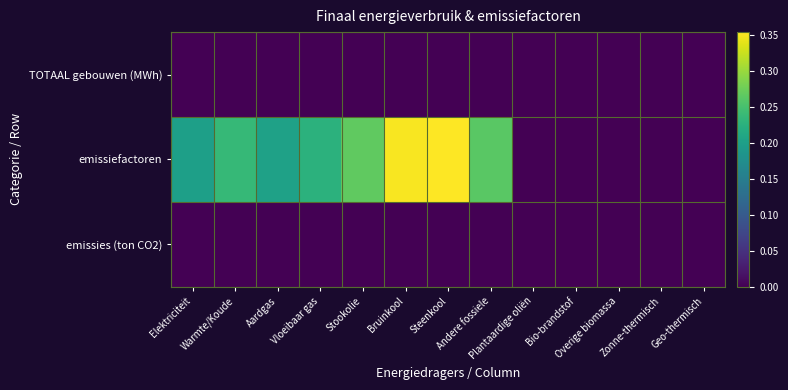

Which series has the largest range (max minus min)?

emissiefactoren